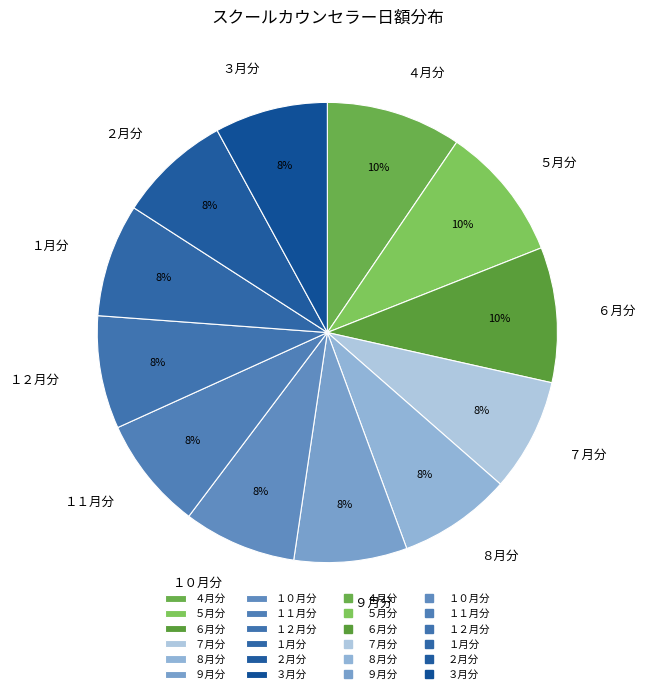

True or false: ９月分 accounts for 22% of the total.

False